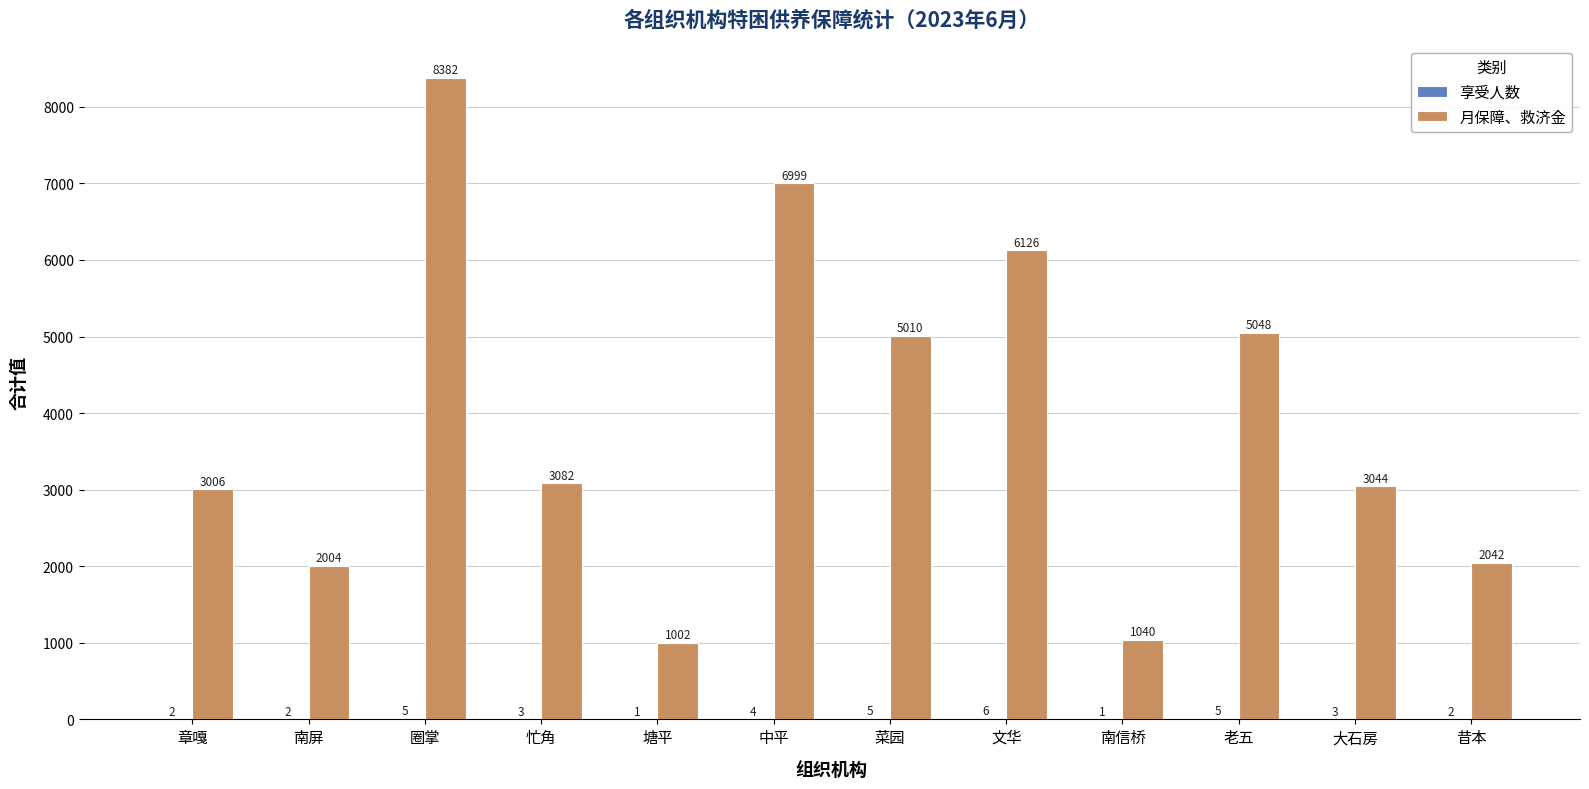

Is it true that 月保障、救济金 equals 1040 at 南信桥?

True